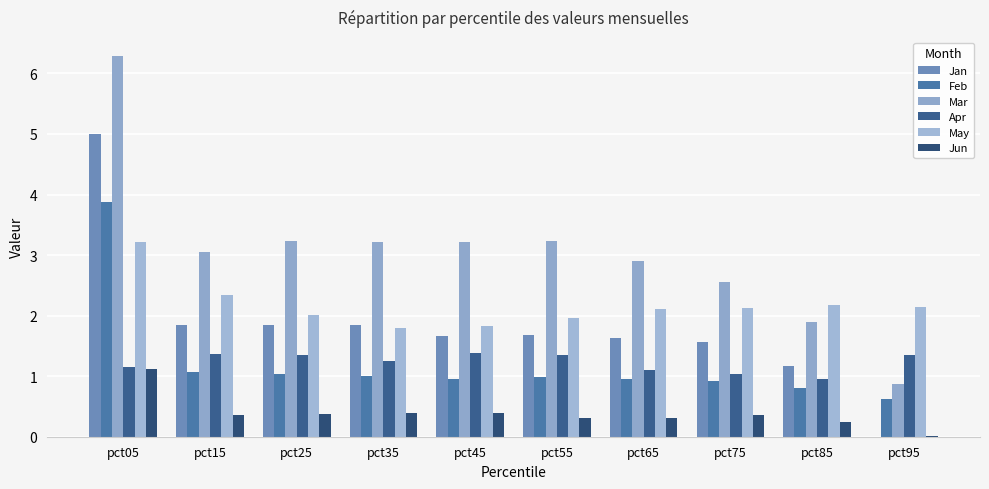

Is it true that May equals 3.0 at pct35?

False